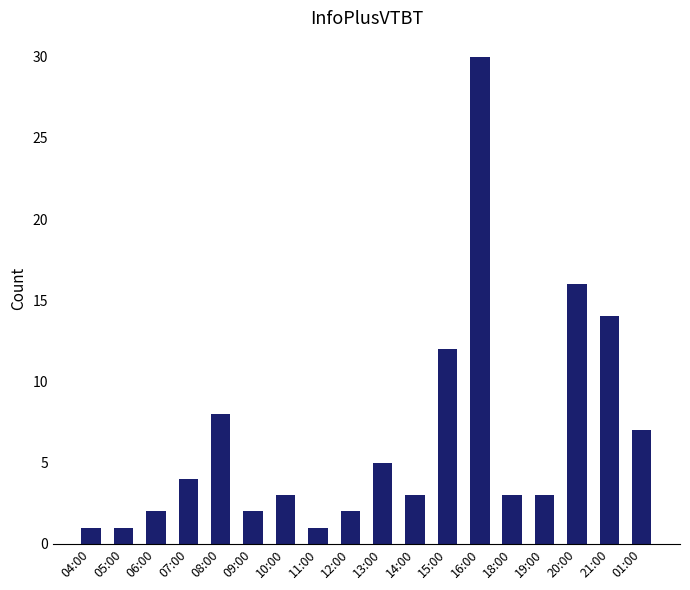

True or false: the data shows 7 at 01:00.

True